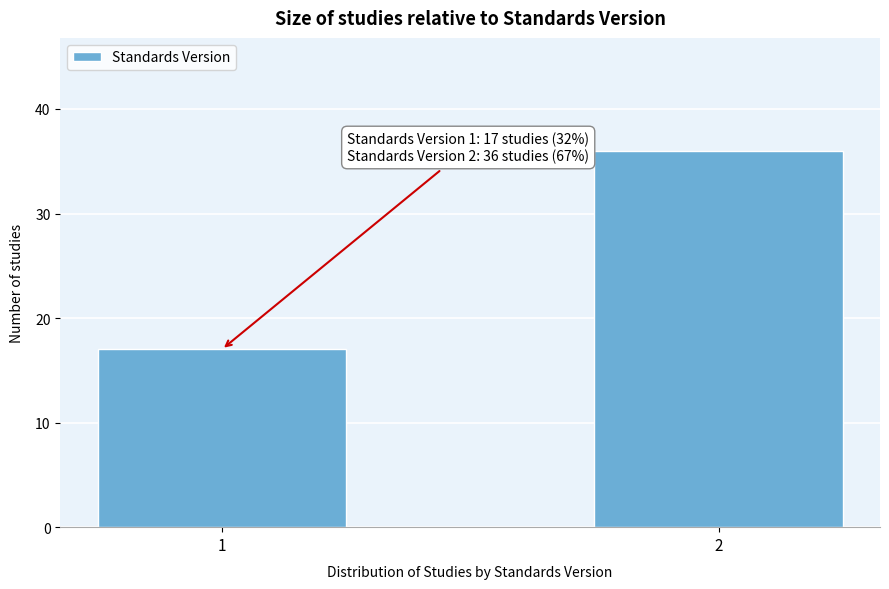

Reading left to right, list all the values displayed in this chart.

17	36